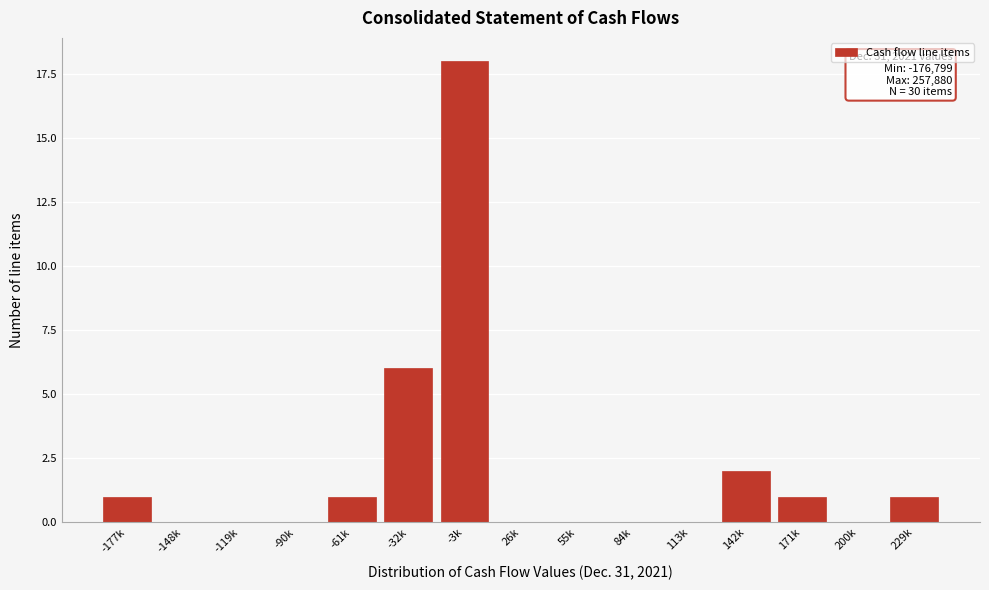

Reading right to left, list all the values displayed in this chart.

229k=1	200k=0	171k=1	142k=2	113k=0	84k=0	55k=0	26k=0	-3k=18	-32k=6	-61k=1	-90k=0	-119k=0	-148k=0	-177k=1